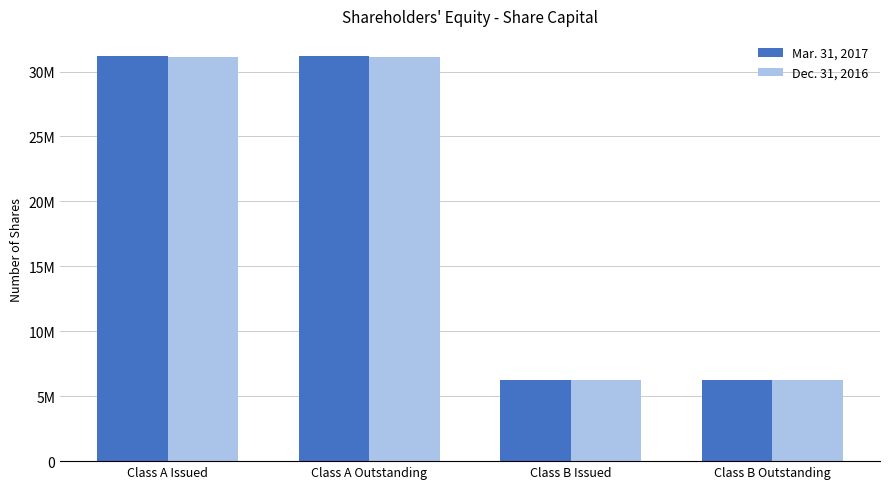

The value of Mar. 31, 2017 at Class A Issued is 31183763. True or false?

True